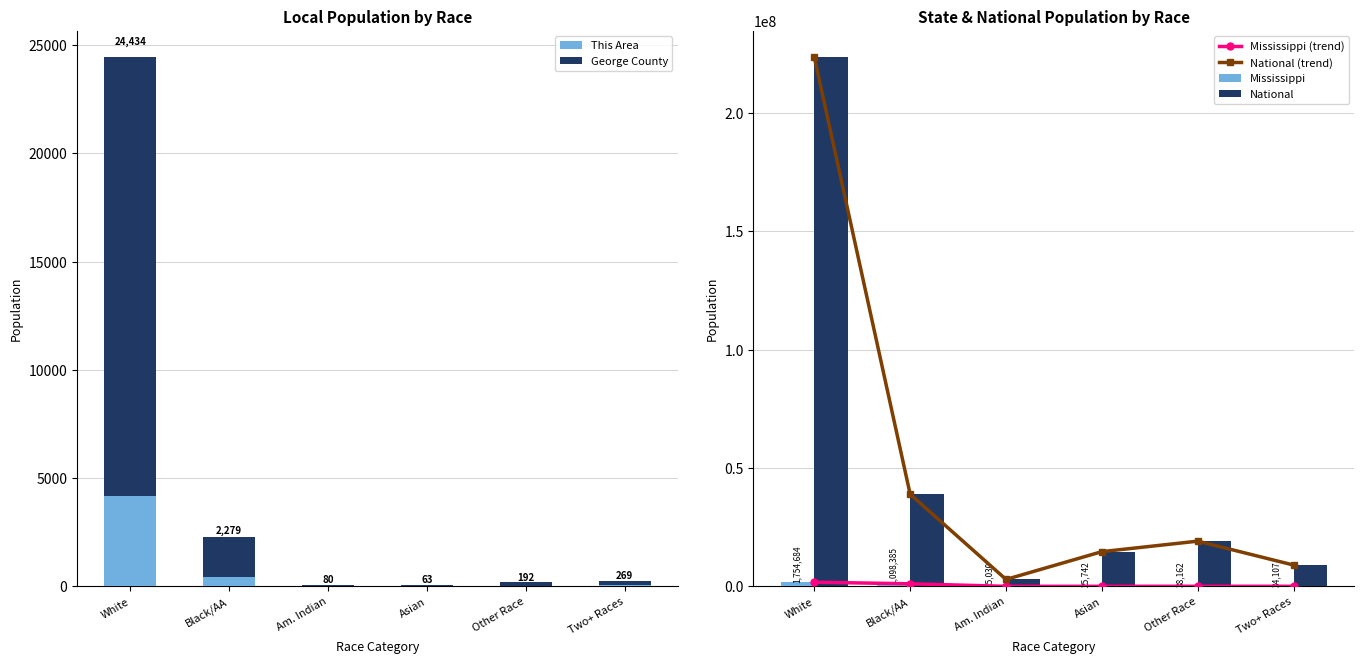

Is it true that Mississippi (trend) equals 34107 at Two+ Races?

True